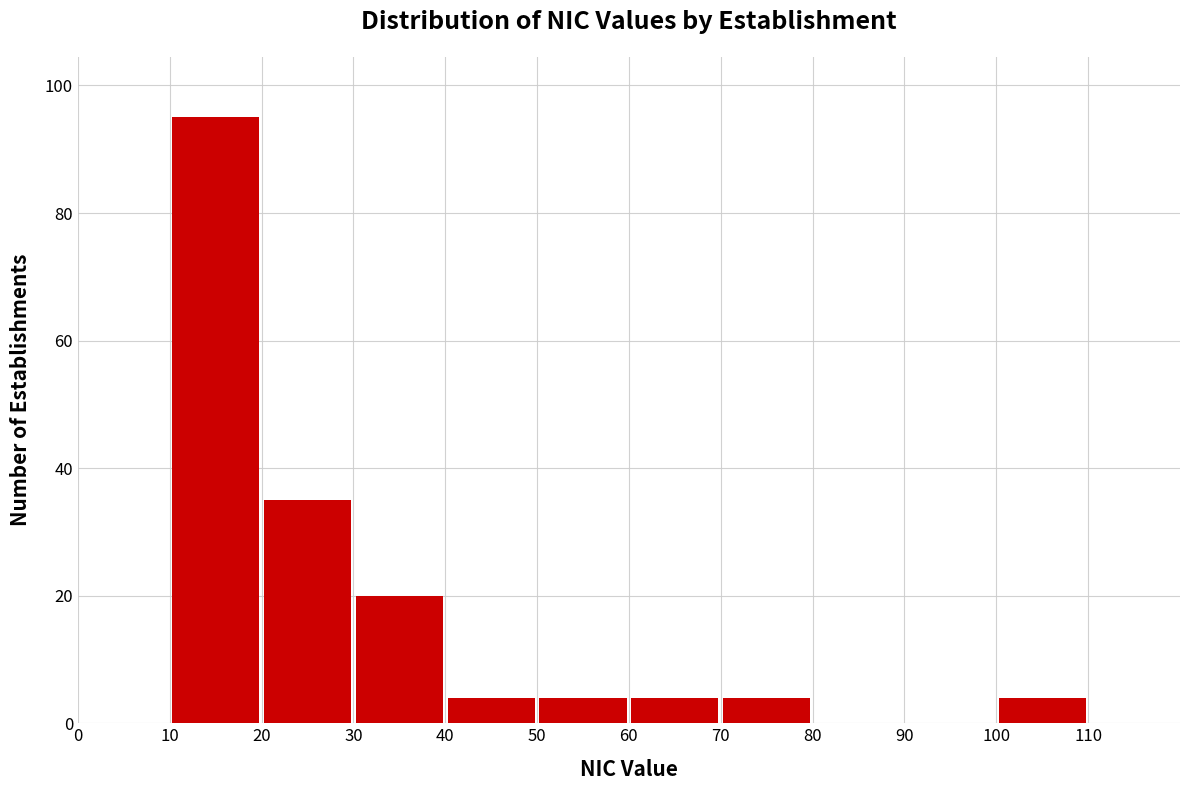

Reading left to right, list every bar in this chart as the range it spans on the x-axis followed by its height. The values are not printed on the chart, so give them approximately, as read against the axis.

0 to 10: 0
10 to 20: 96
20 to 30: 36
30 to 40: 20
40 to 50: 4
50 to 60: 4
60 to 70: 4
70 to 80: 4
80 to 90: 0
90 to 100: 0
100 to 110: 4